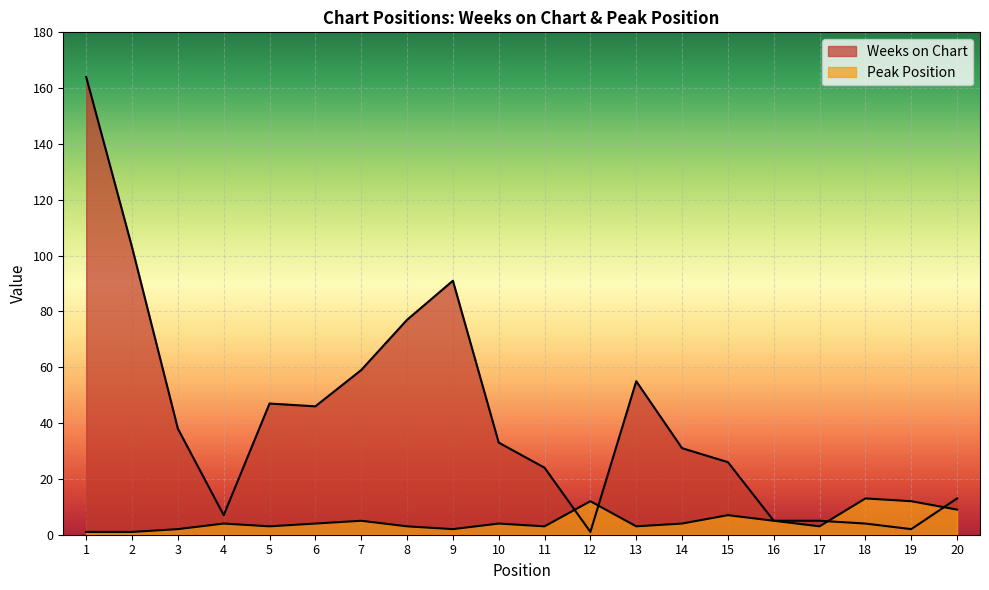

Where does the Peak Position series first go above 4?

7